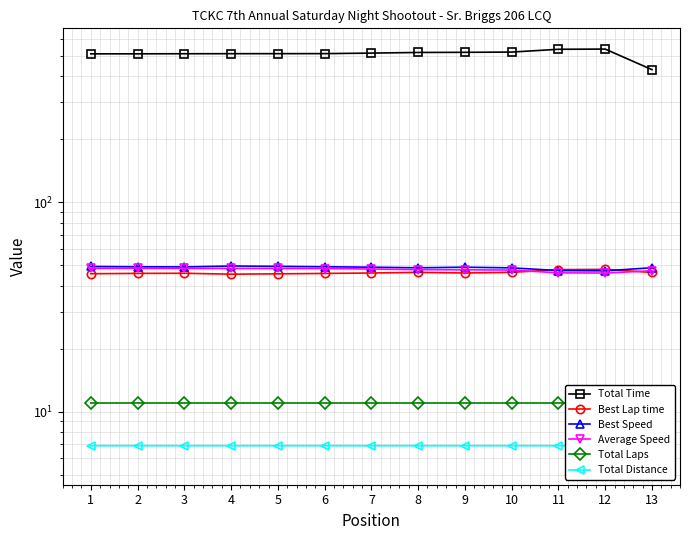

What are all the series names shown in the legend?

Total Time, Best Lap time, Best Speed, Average Speed, Total Laps, Total Distance